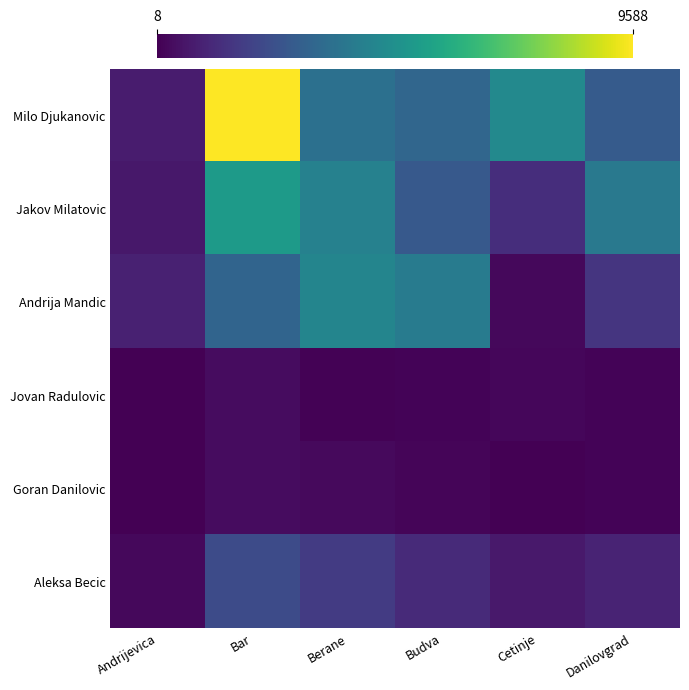

At which category does the chart reach its minimum across all series?

Andrijevica